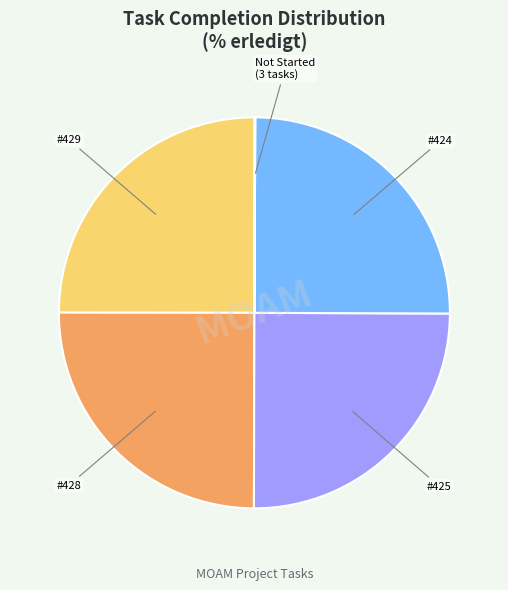

Is there a majority slice in this chart?

No